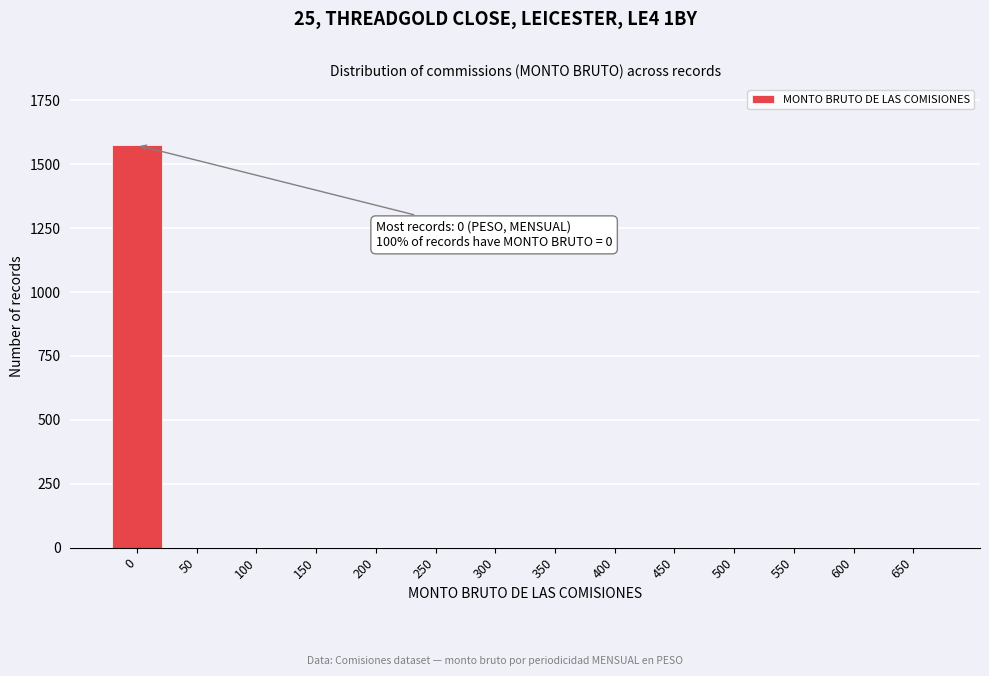

Reading left to right, extract all data points from this chart.

0=1574	50=0	100=0	150=0	200=0	250=0	300=0	350=0	400=0	450=0	500=0	550=0	600=0	650=0